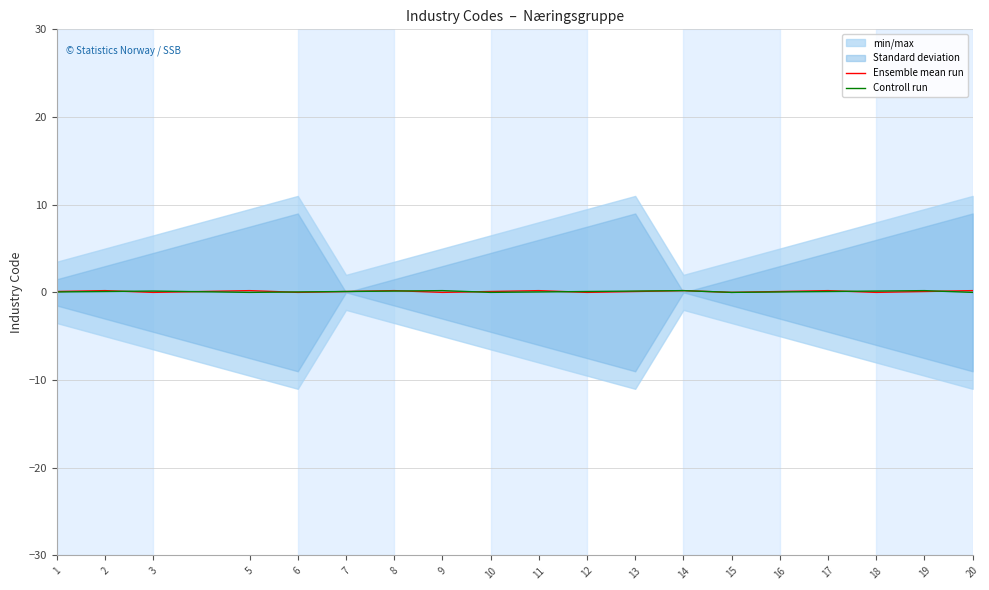

Where is the first local minimum for Controll run?

5